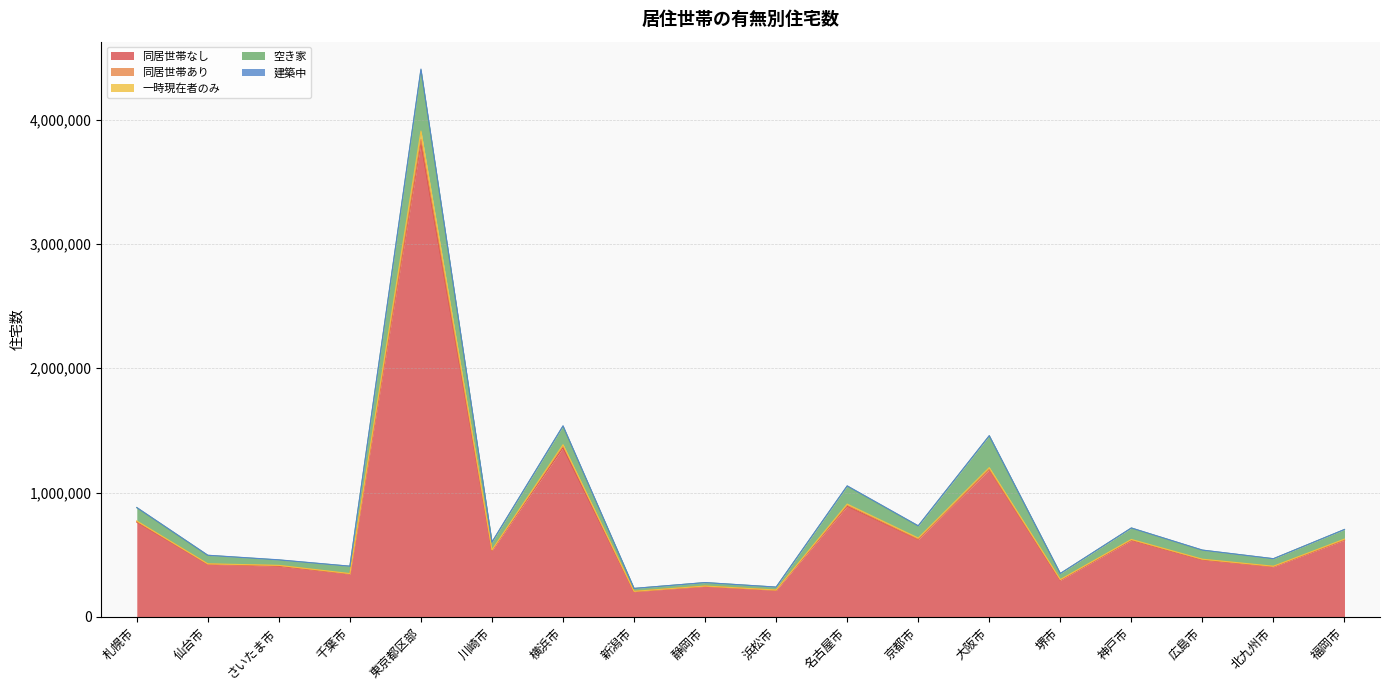

The 一時現在者のみ series shows 1510 at 新潟市. True or false?

True